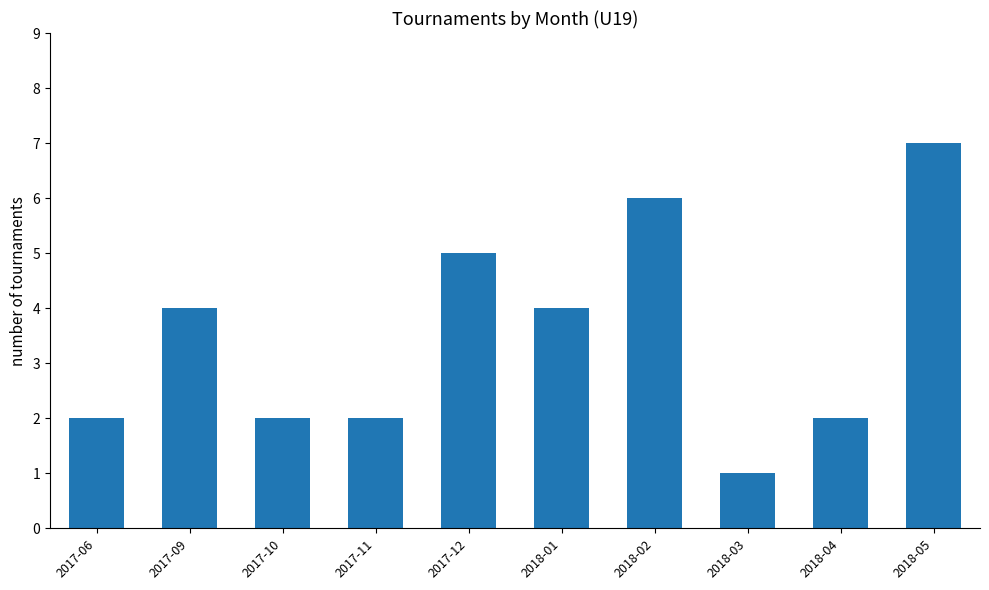

Is it true that the value at 2017-12 is 8?

False